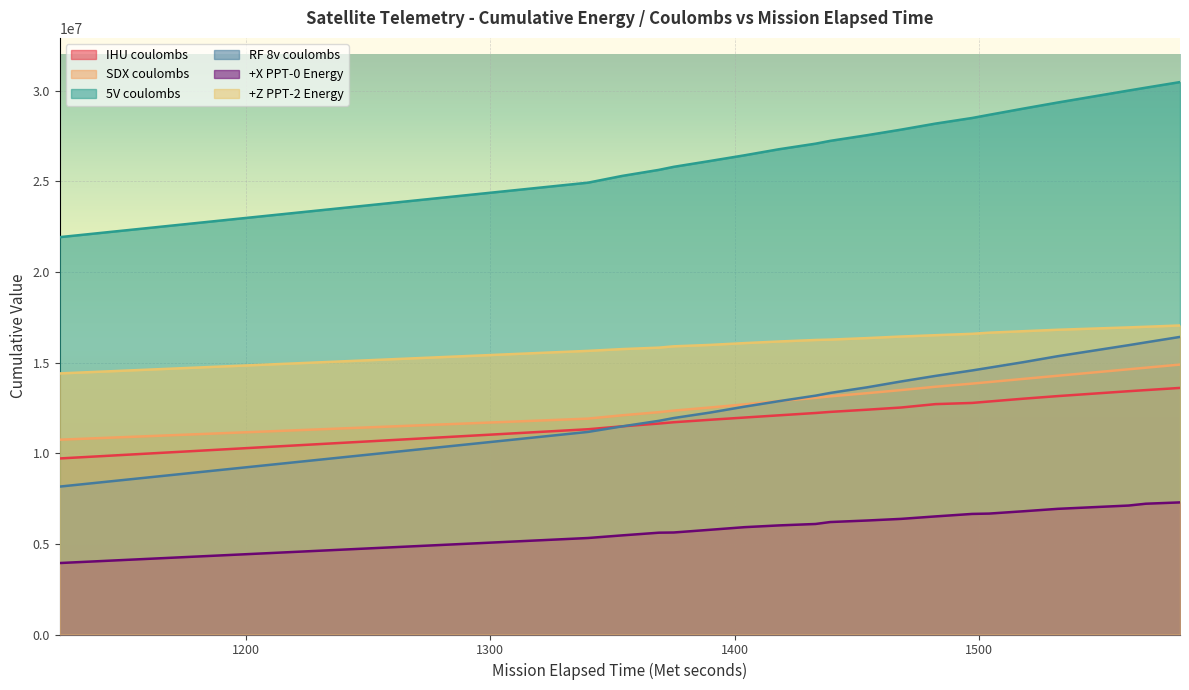

At how many categories does at least one series exceed 7942504?

20